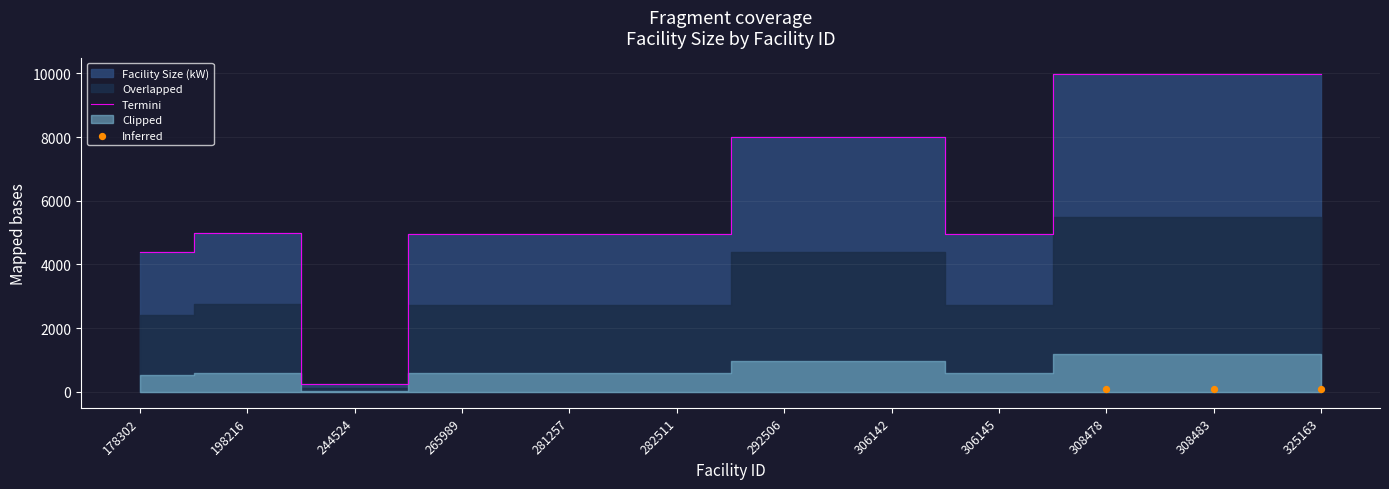

Which has a higher value, 306142 or 306145?

306142